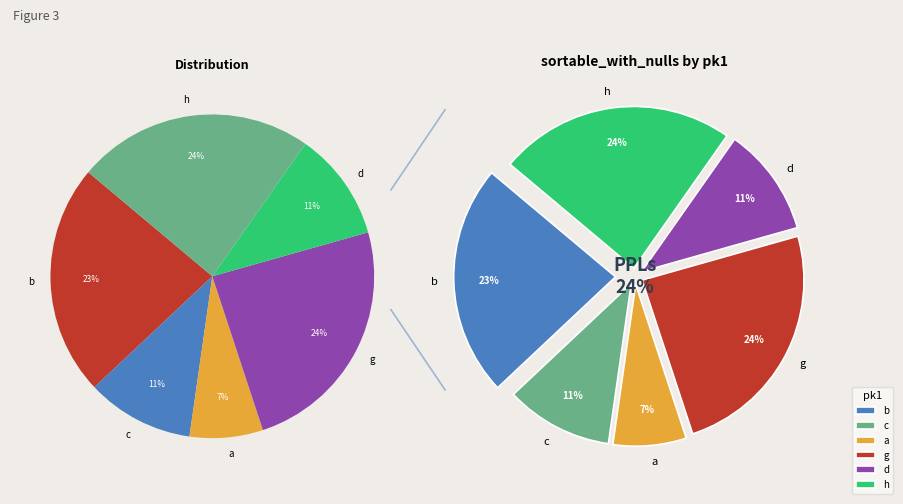

What is the total percentage of h and b?

46.8%